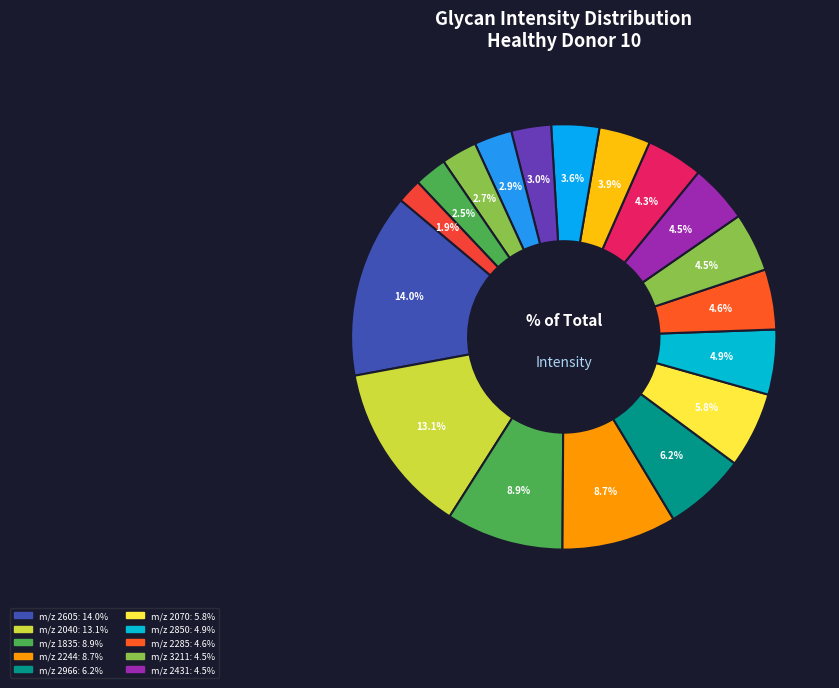

Which slice is the smallest?

2315